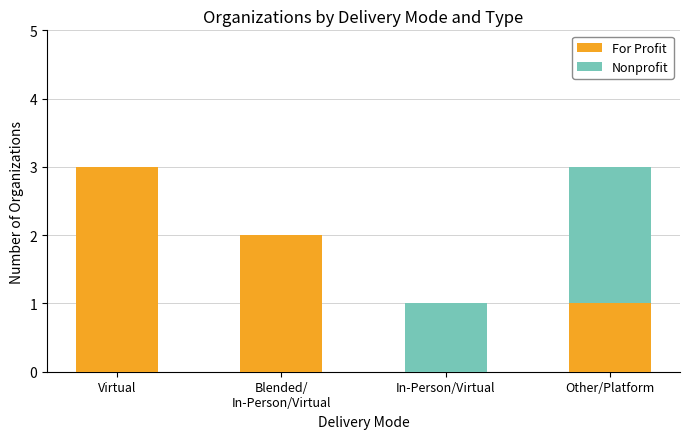

True or false: For Profit has a value of 0 at In-Person/Virtual.

True